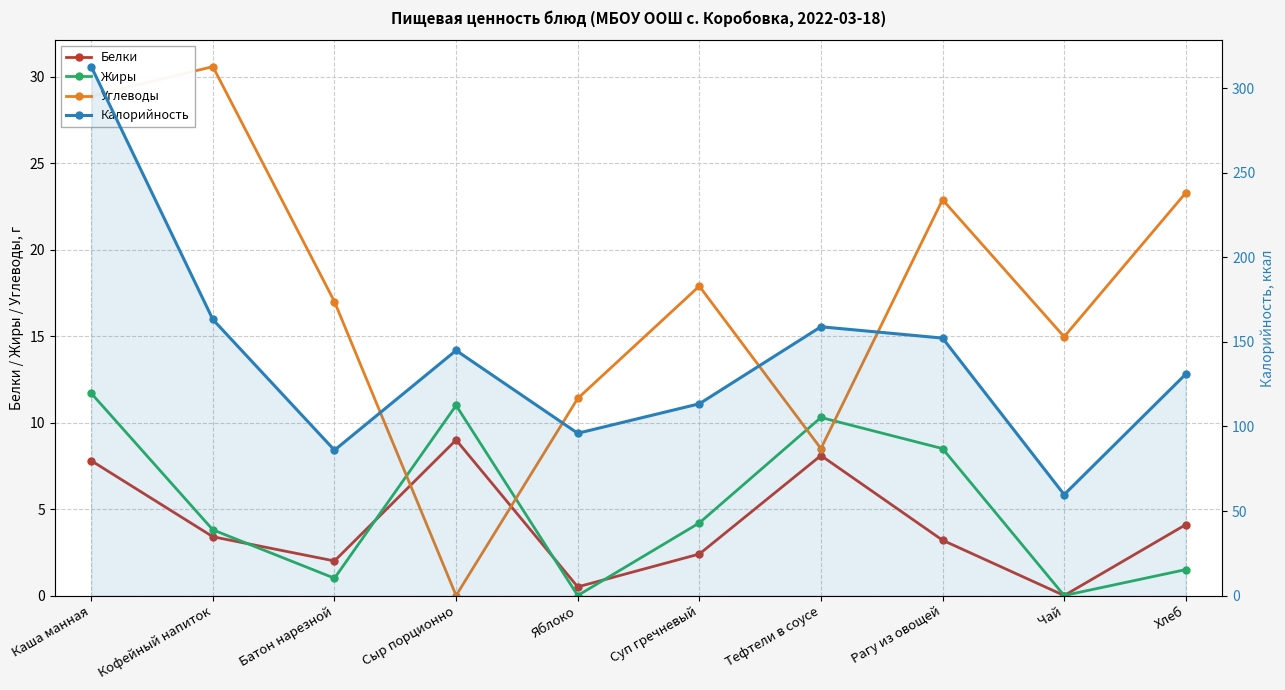

What is the sum of the Жиры values at Рагу из овощей and Батон нарезной?

9.5